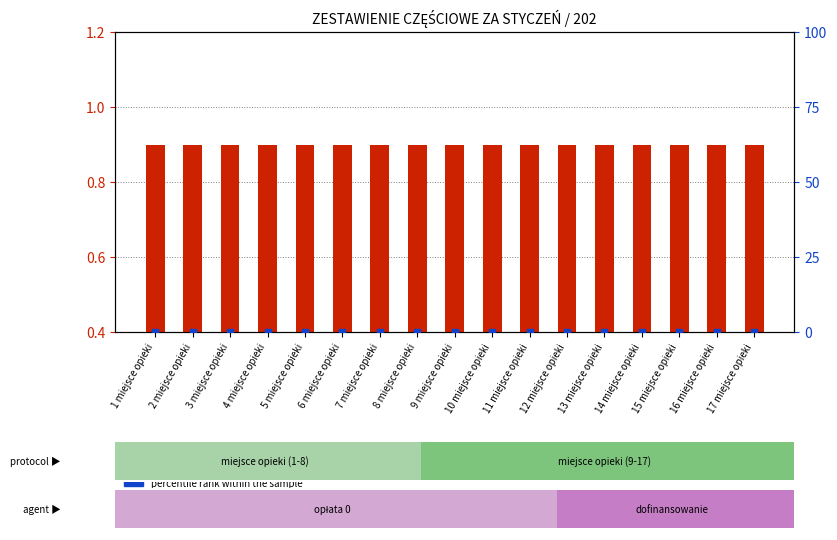

At which category is the sum across all series the highest?

1 miejsce opieki